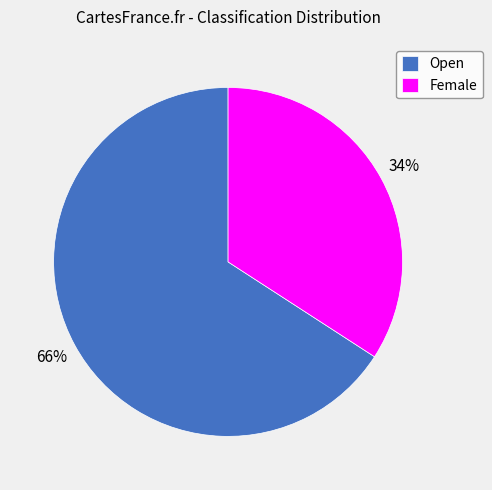

To the nearest percent, what percentage of the pie is Female?

34%